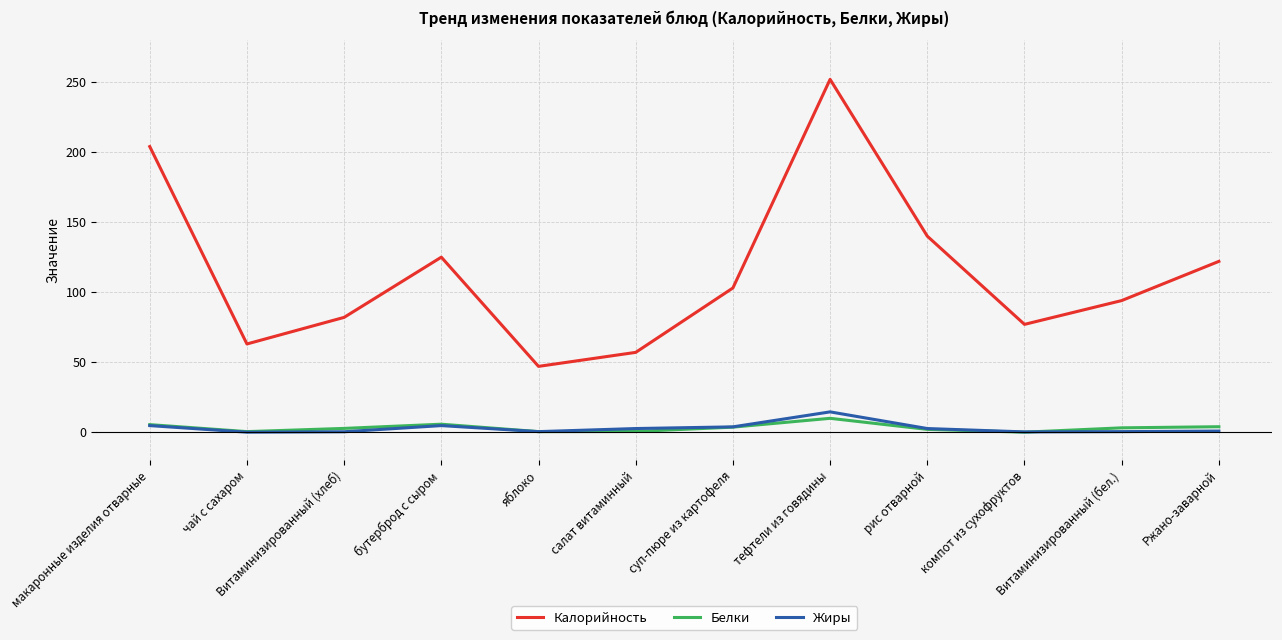

True or false: Калорийность and Жиры intersect in this chart.

False